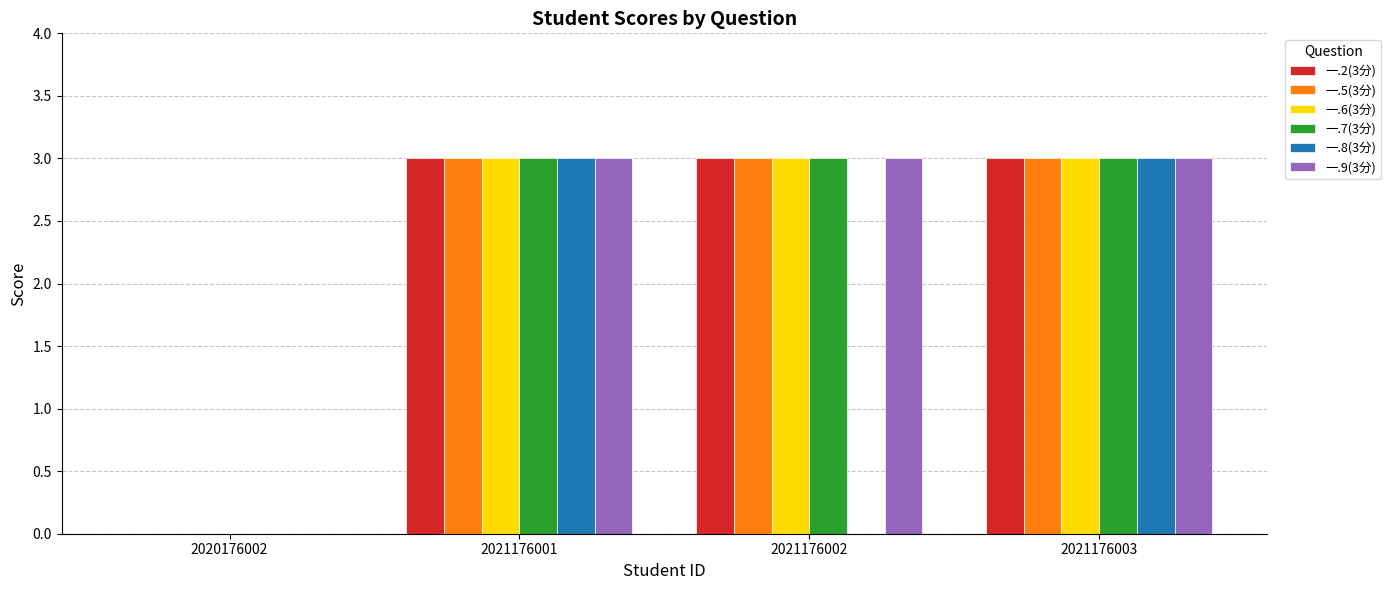

Reading left to right, list all the values displayed in this chart.

一.2(3分): 2020176002=0	2021176001=3	2021176002=3	2021176003=3
一.5(3分): 2020176002=0	2021176001=3	2021176002=3	2021176003=3
一.6(3分): 2020176002=0	2021176001=3	2021176002=3	2021176003=3
一.7(3分): 2020176002=0	2021176001=3	2021176002=3	2021176003=3
一.8(3分): 2020176002=0	2021176001=3	2021176002=0	2021176003=3
一.9(3分): 2020176002=0	2021176001=3	2021176002=3	2021176003=3